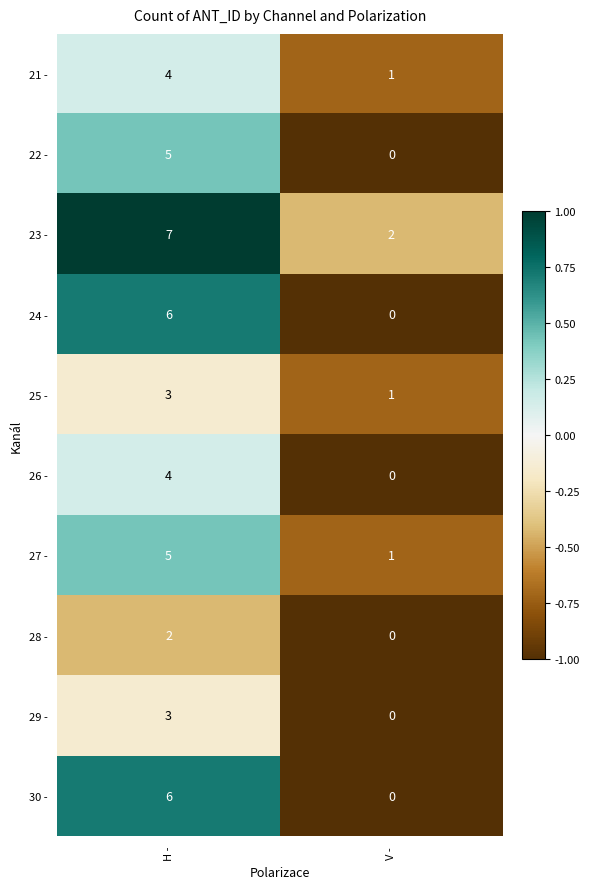

Which label corresponds to the largest value in the chart?

H -